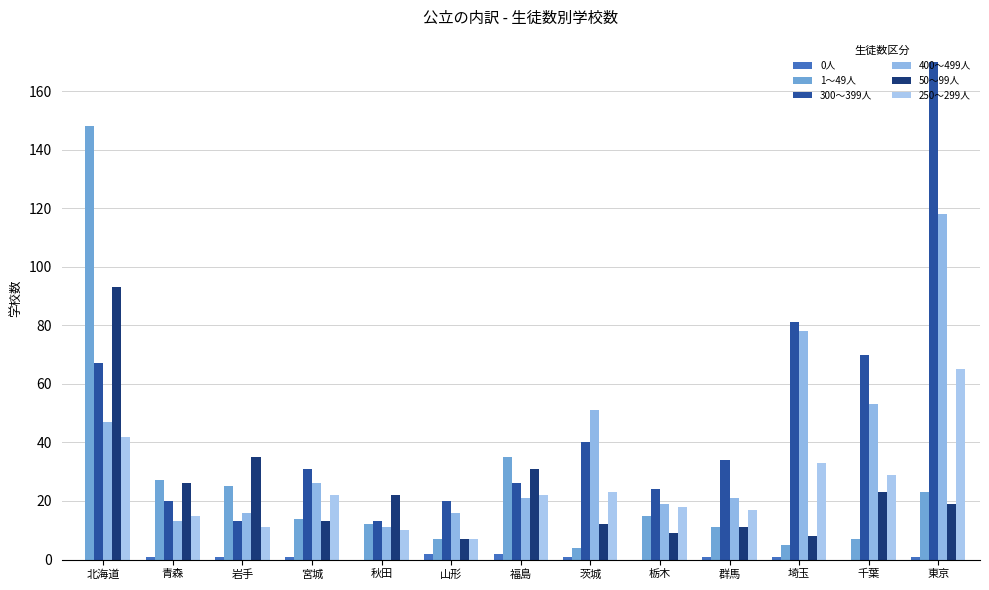

What is the spread (max minus min) of values at 埼玉?

80